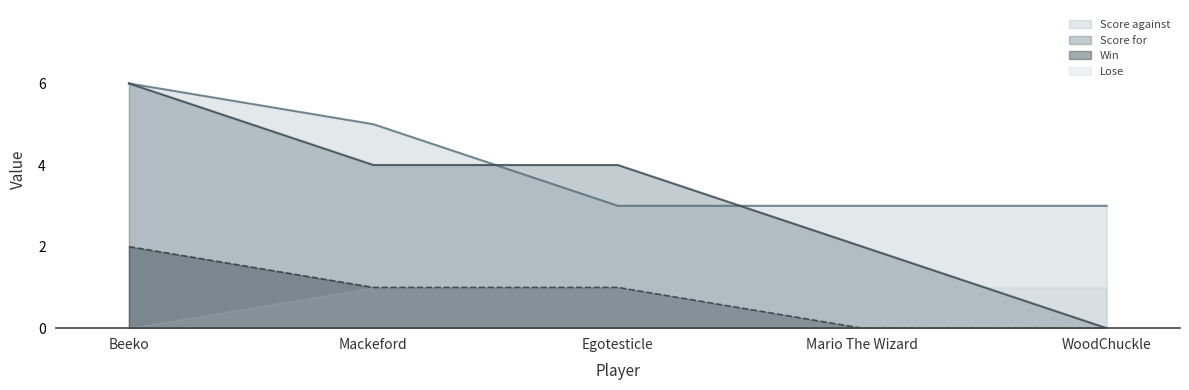

What is the lowest value of the Score against (line) series?

3